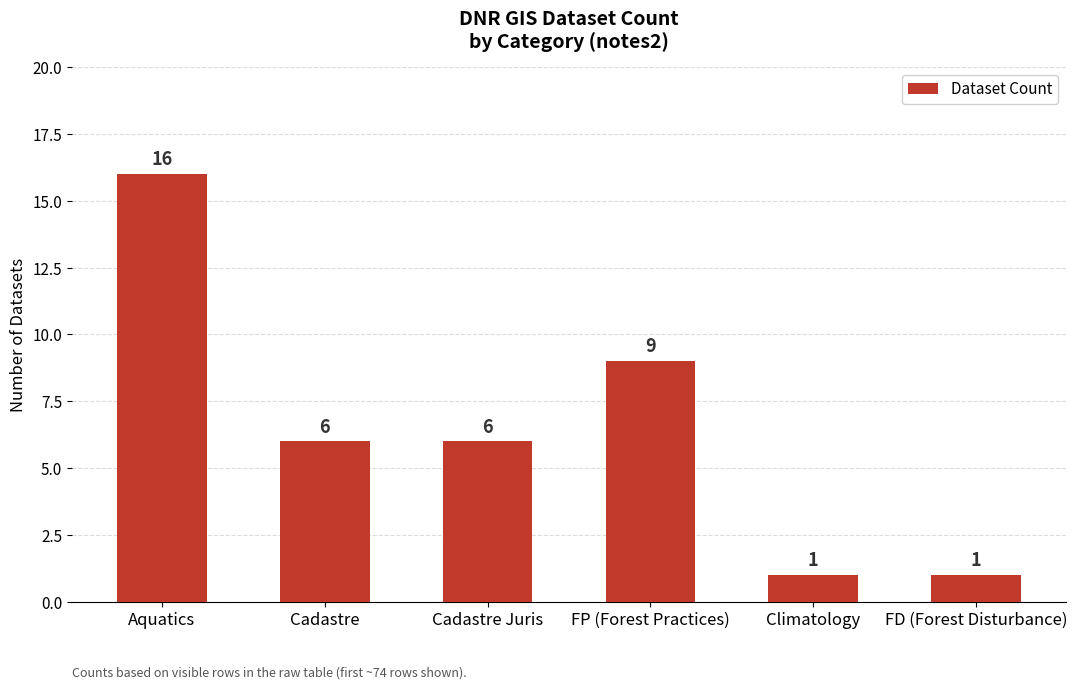

The value at FP (Forest Practices) is 9. True or false?

True